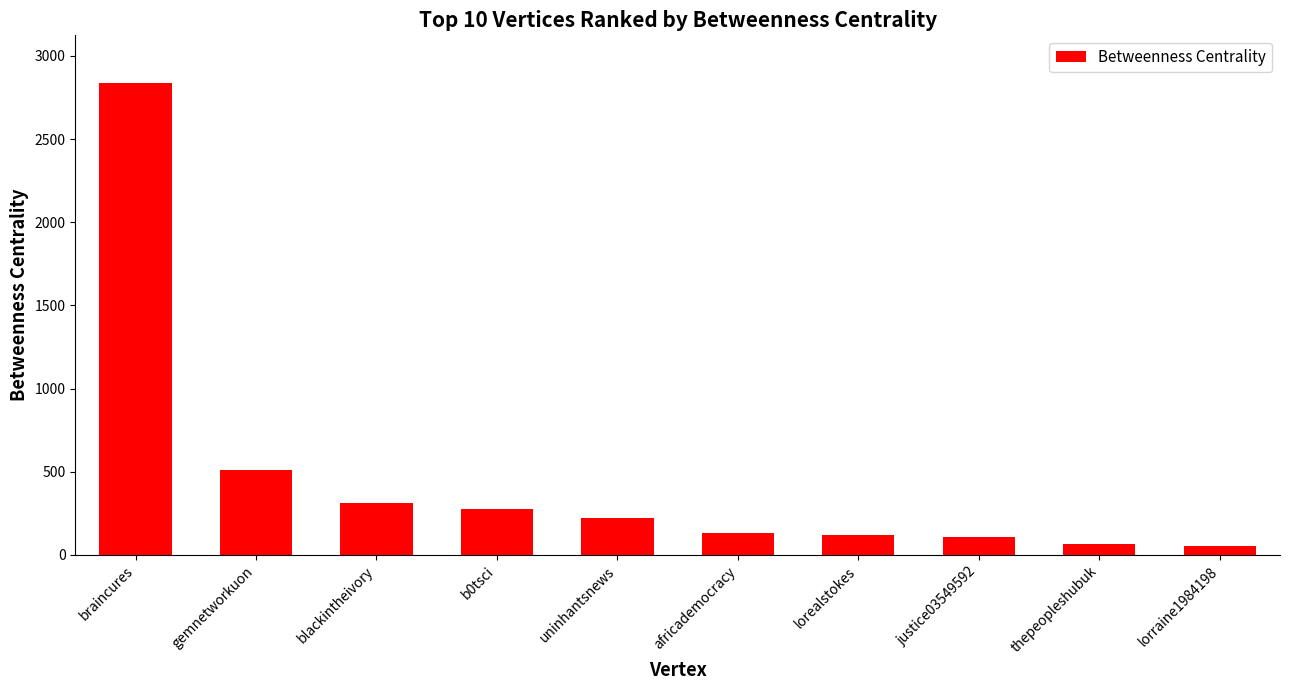

Which has a higher value, gemnetworkuon or thepeopleshubuk?

gemnetworkuon